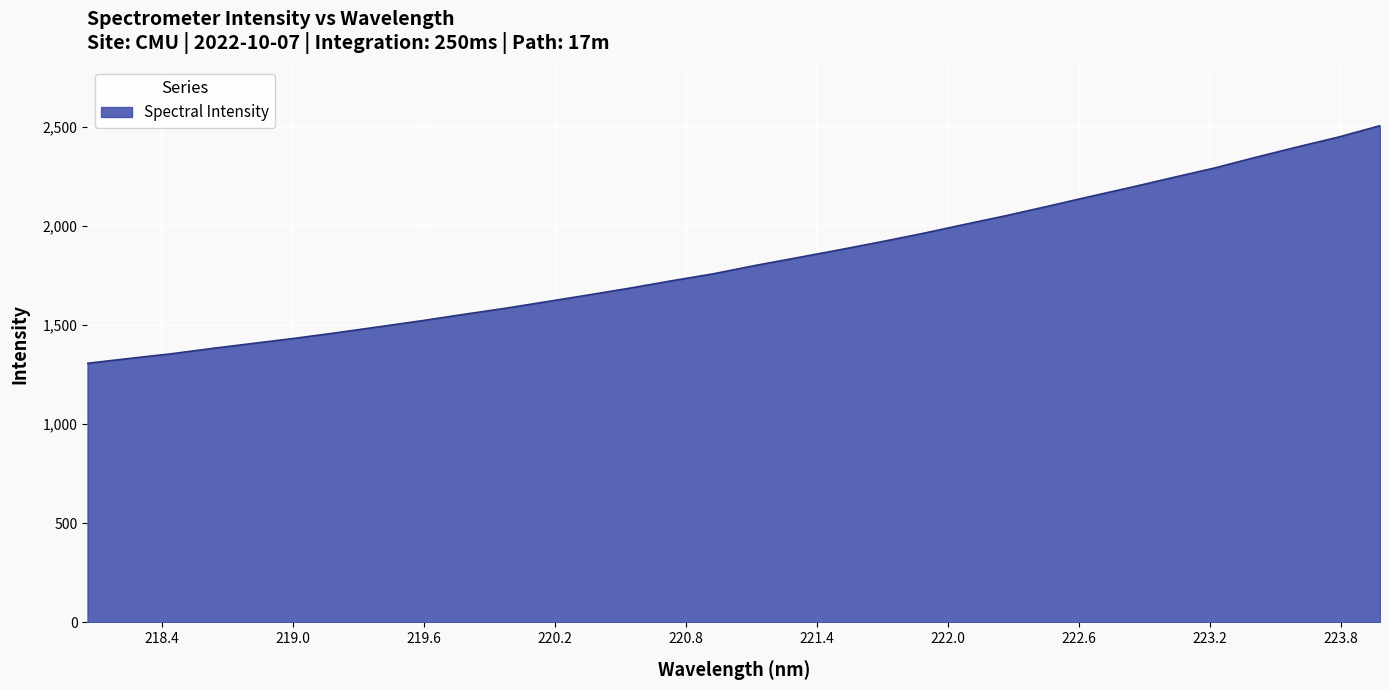

What is the minimum value shown in the chart?

1307.9